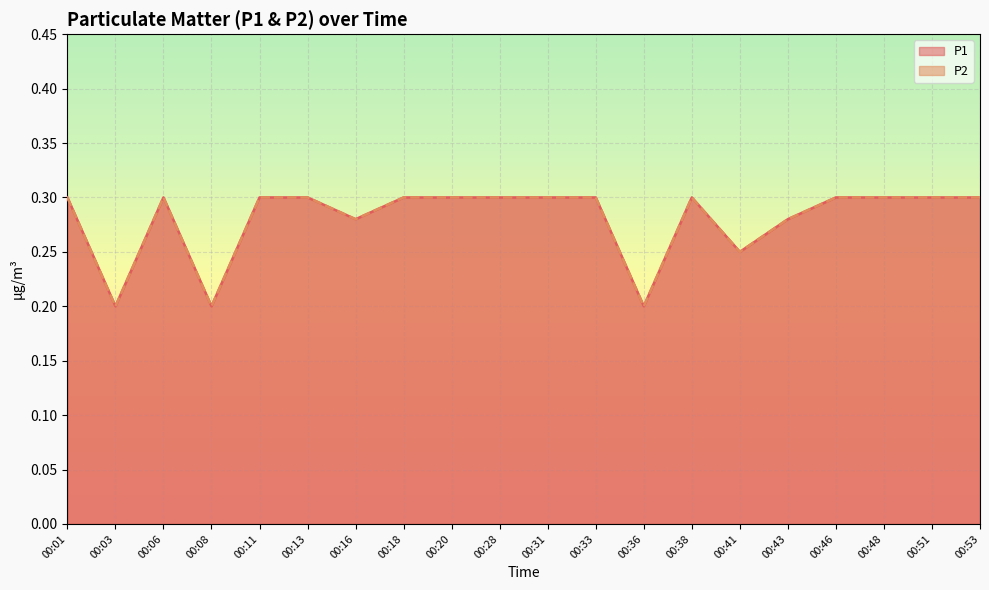

At how many categories does at least one series exceed 0?

20